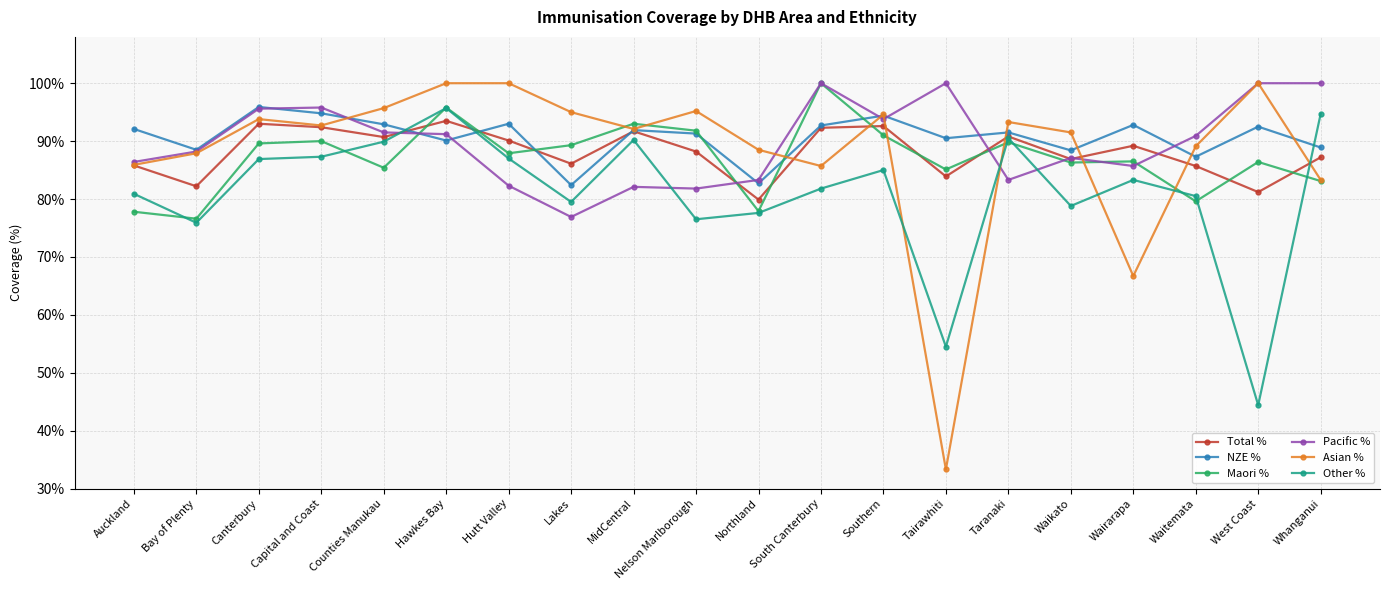

What is the approximate value of Pacific % at West Coast?

1.0